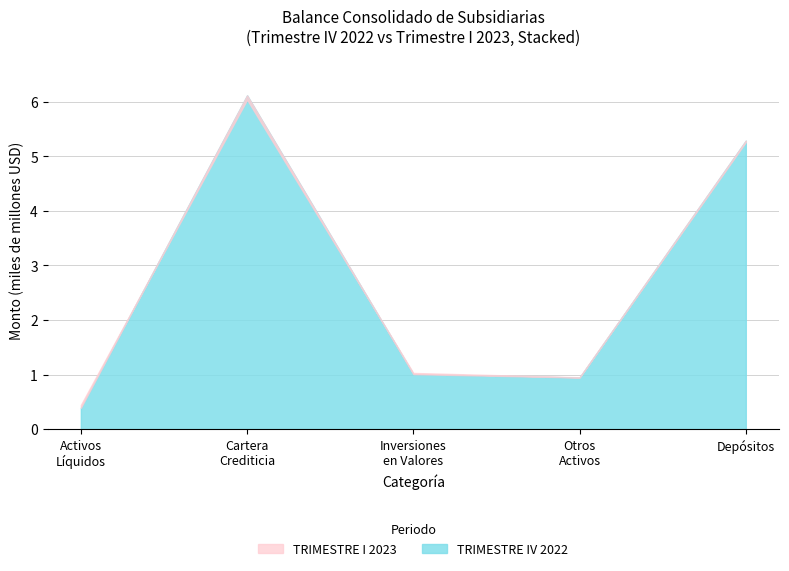

What is the greatest value displayed?

6.1